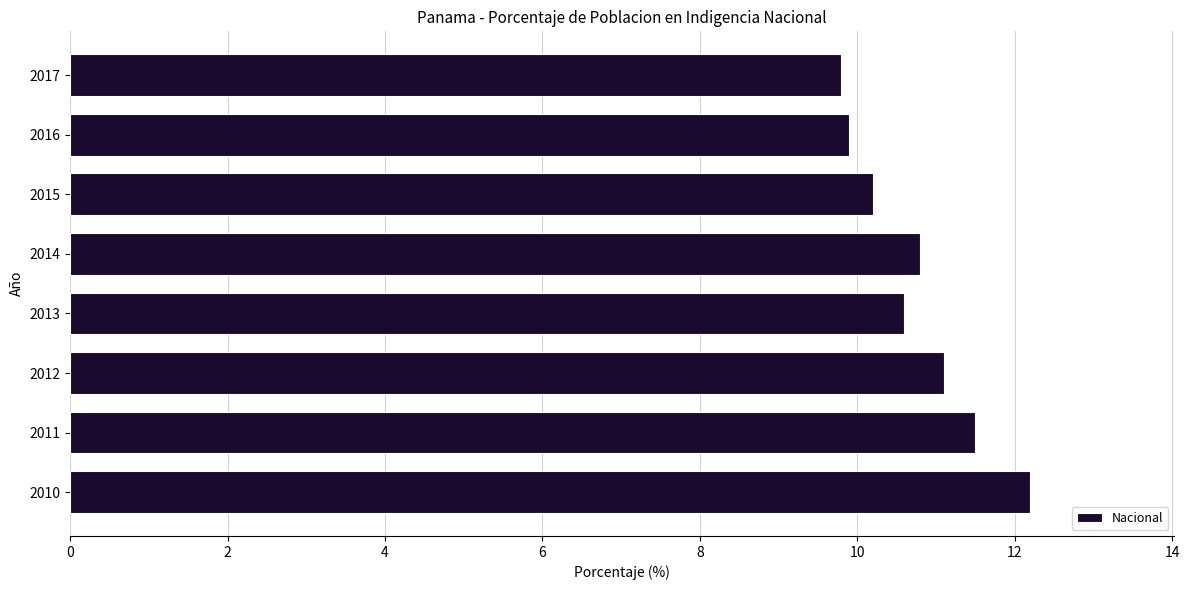

What is the difference between the maximum and second lowest values?

2.3